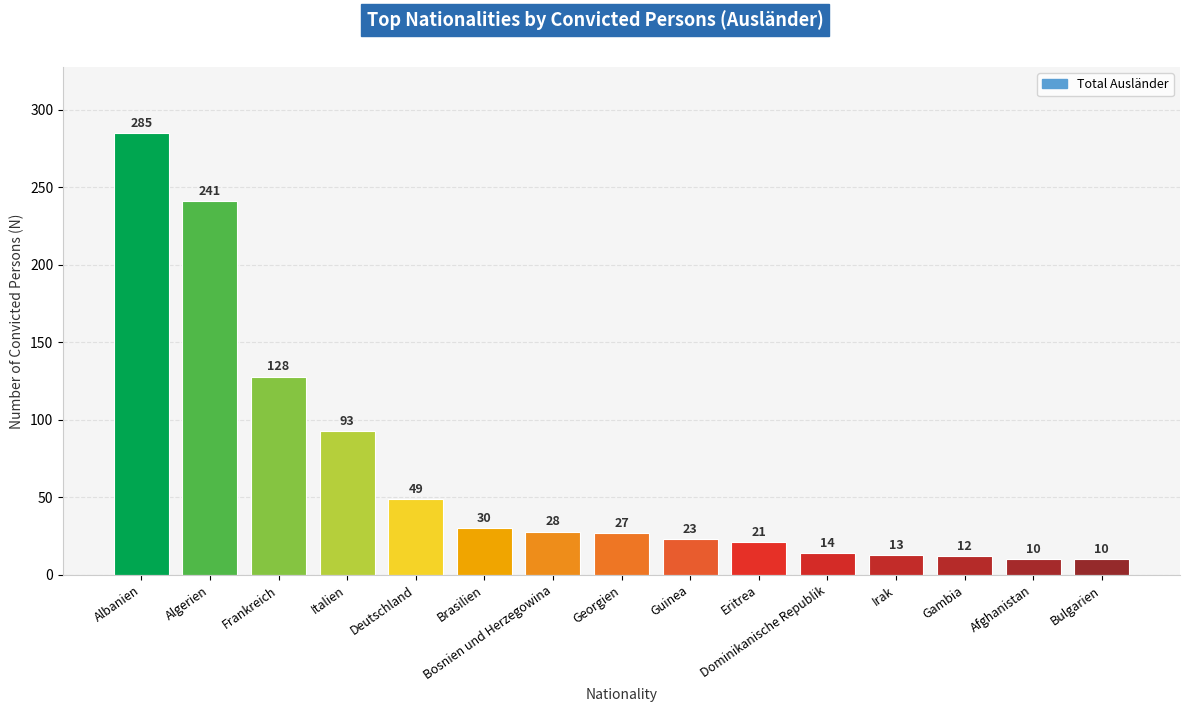

What is the change in value from Brasilien to Bosnien und Herzegowina?

-2